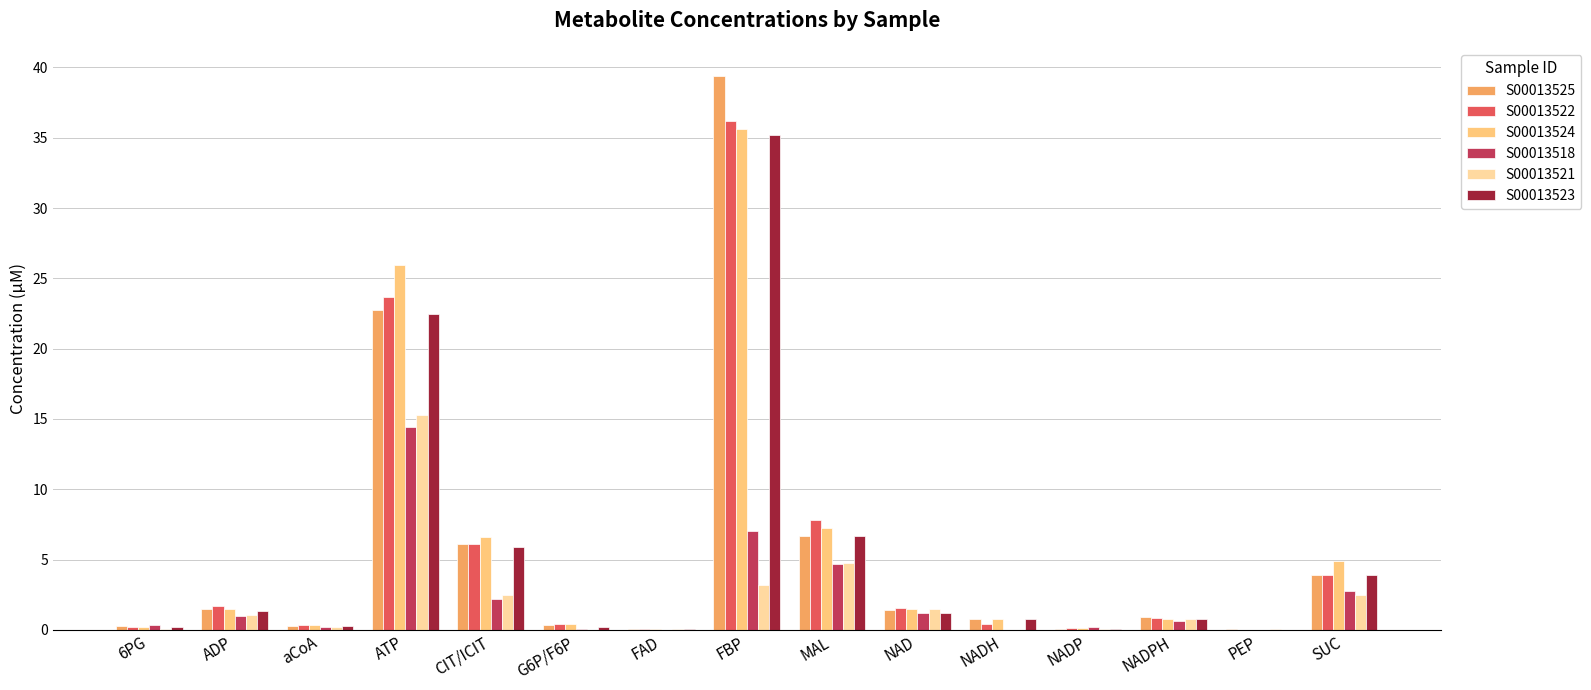

At which category is the sum across all series the highest?

FBP